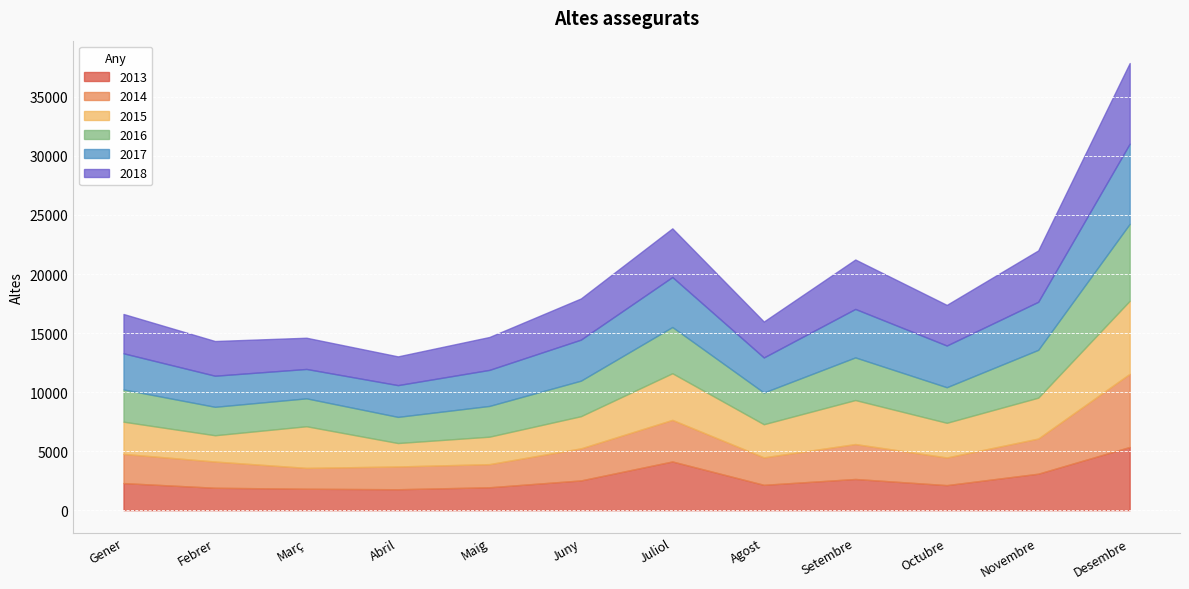

What is the total value across all series at Novembre?

22000